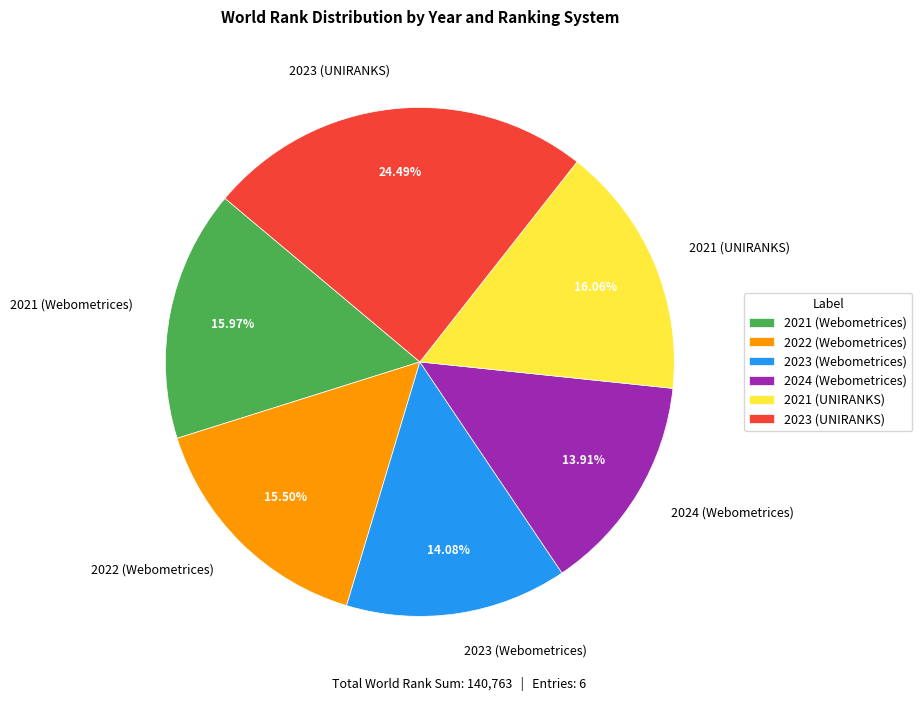

Approximately how many times larger is the value at 2023 (UNIRANKS) compared to 2021 (UNIRANKS)?

1.5